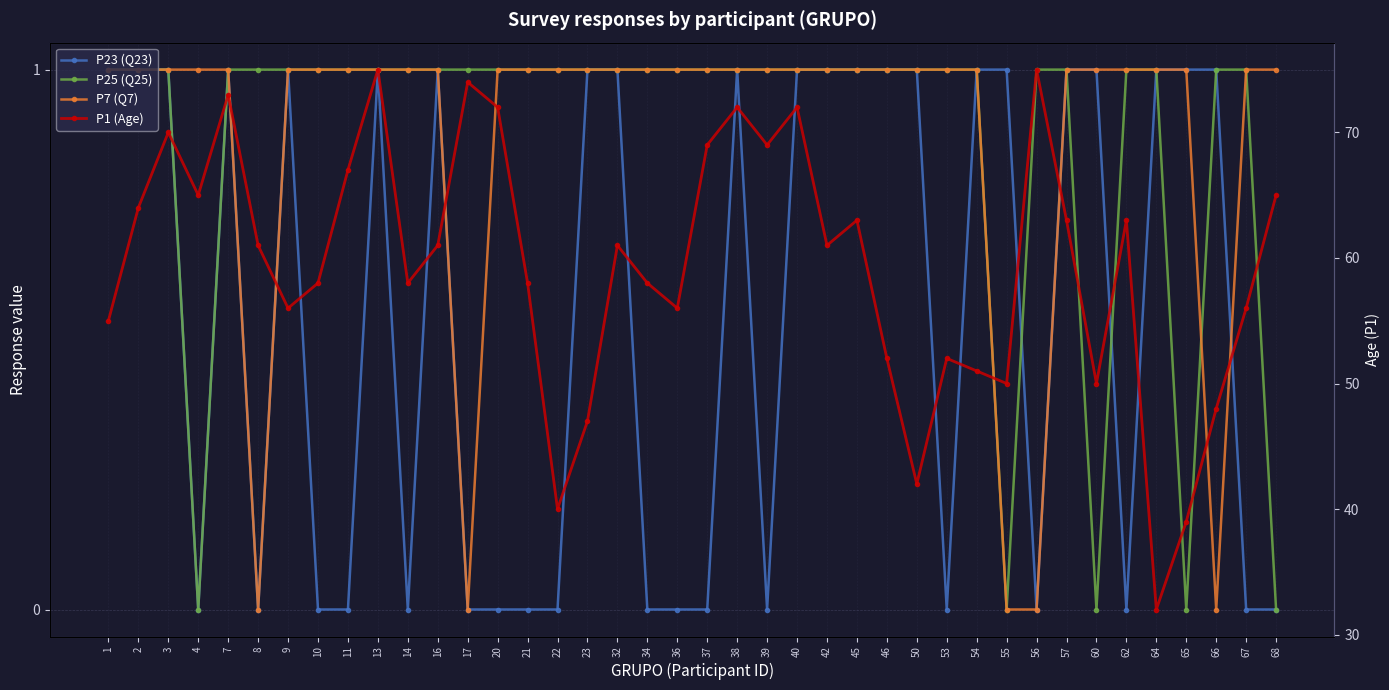

What is the sum of all P7 (Q7) values?

35